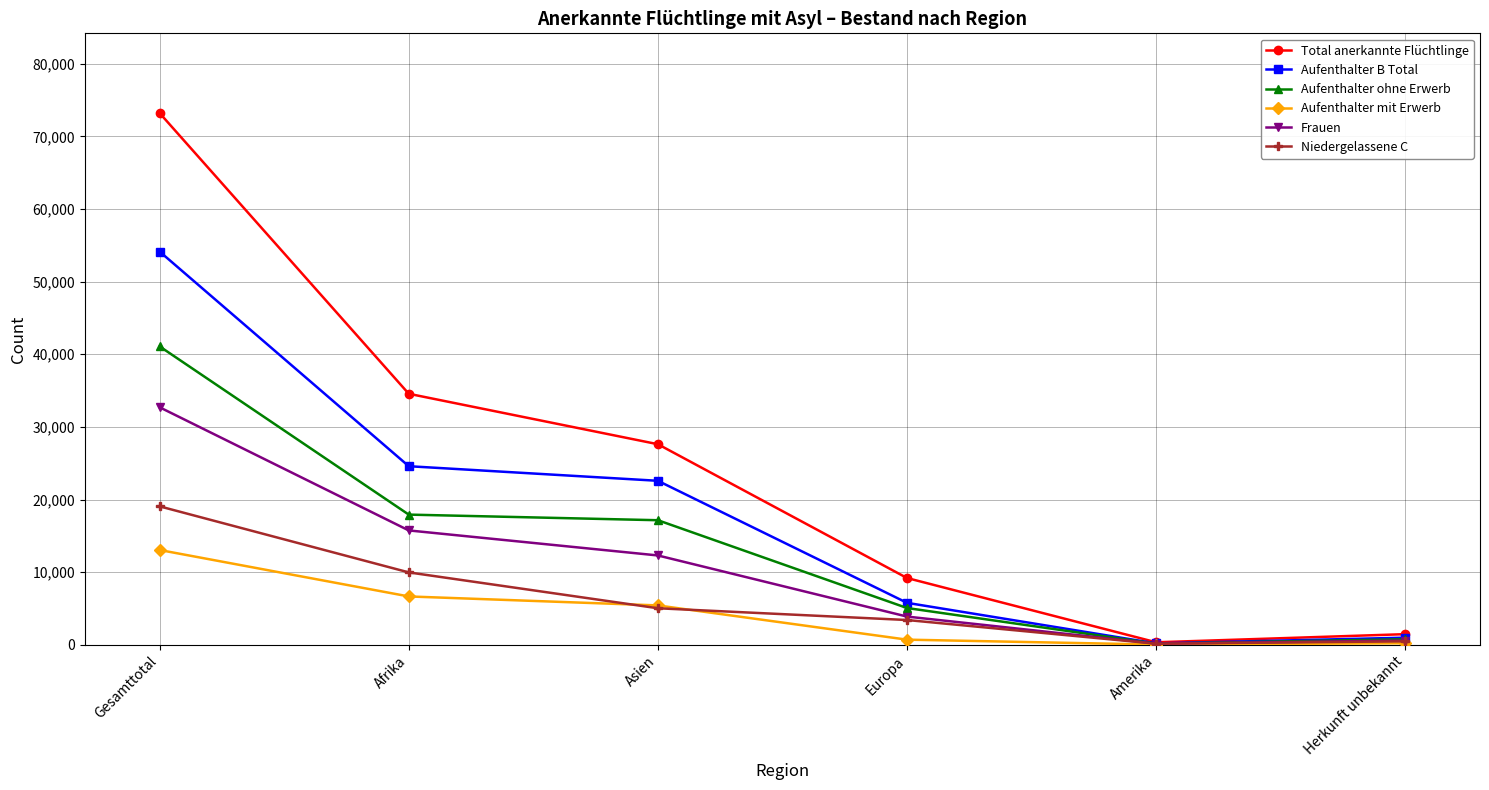

What are all the series names shown in the legend?

Total anerkannte Flüchtlinge, Aufenthalter B Total, Aufenthalter ohne Erwerb, Aufenthalter mit Erwerb, Frauen, Niedergelassene C